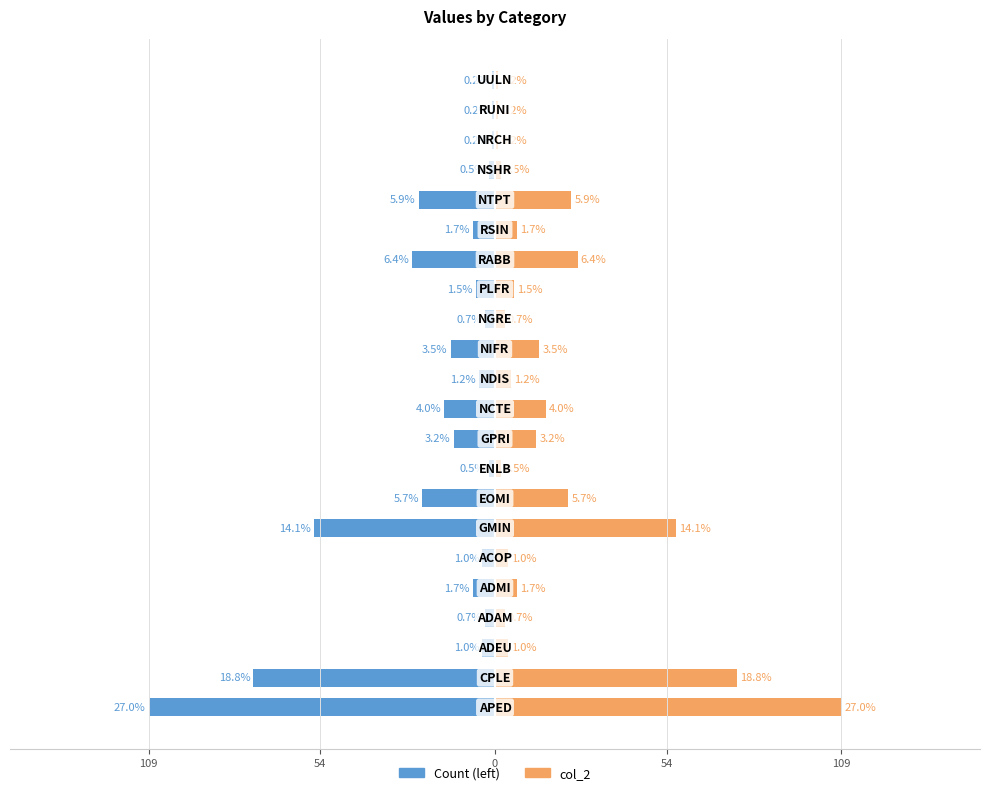

Which series has the largest total across all categories?

col_2